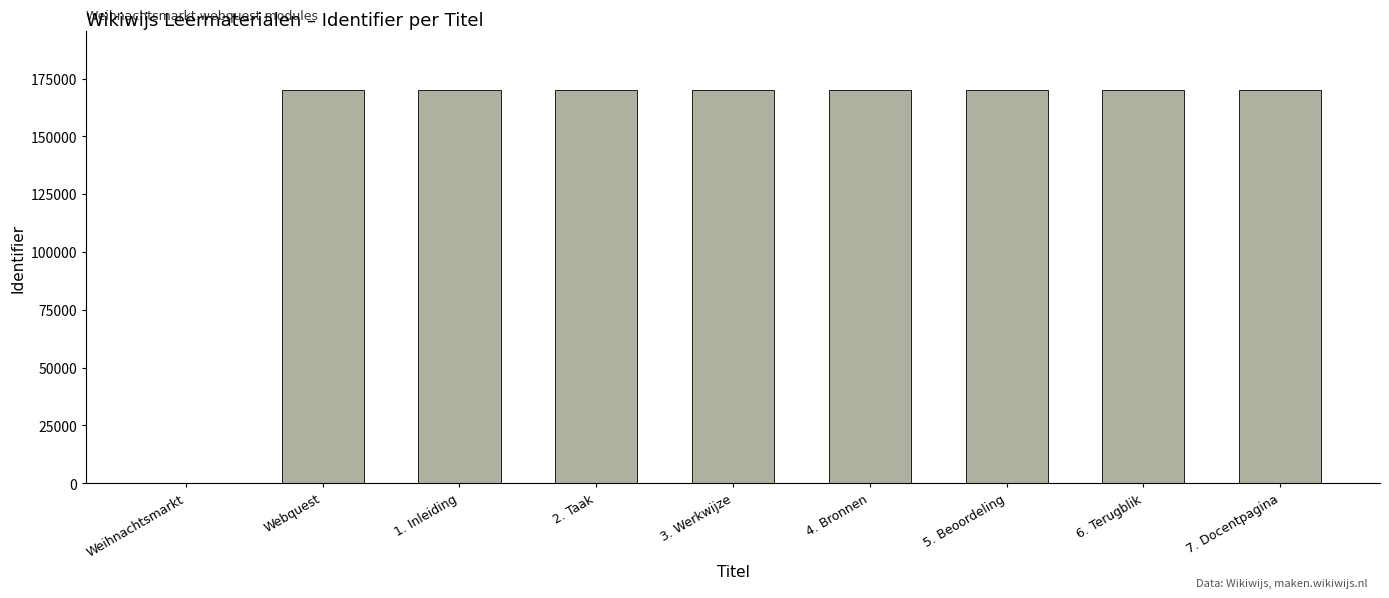

Which has a higher value, Weihnachtsmarkt or 6. Terugblik?

6. Terugblik